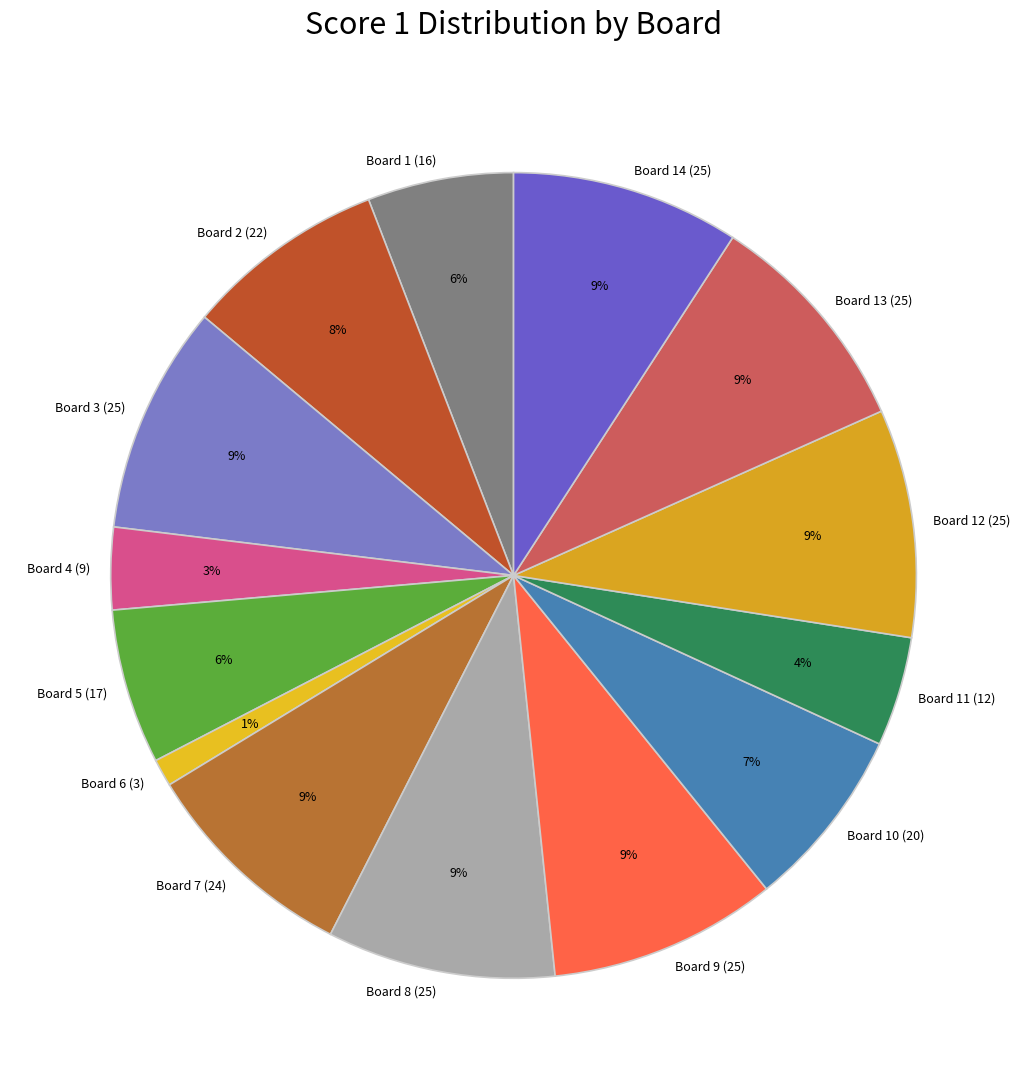

The Board 3 (25) slice represents 24% of the pie. True or false?

False